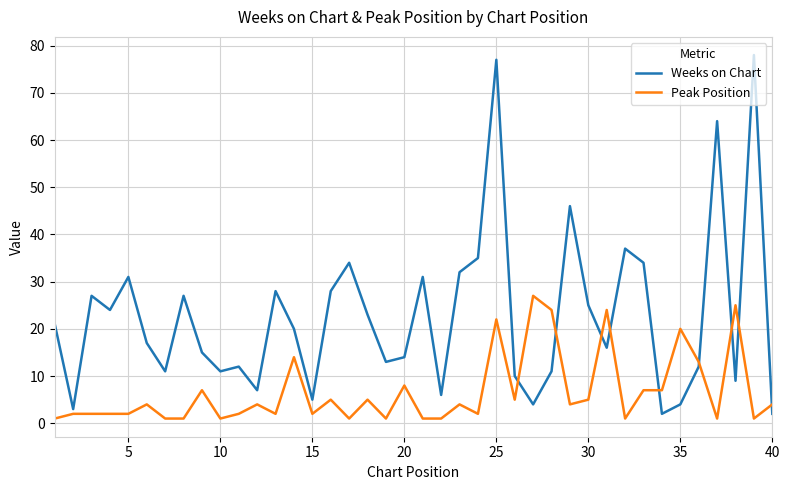

Which series has the largest range (max minus min)?

Weeks on Chart